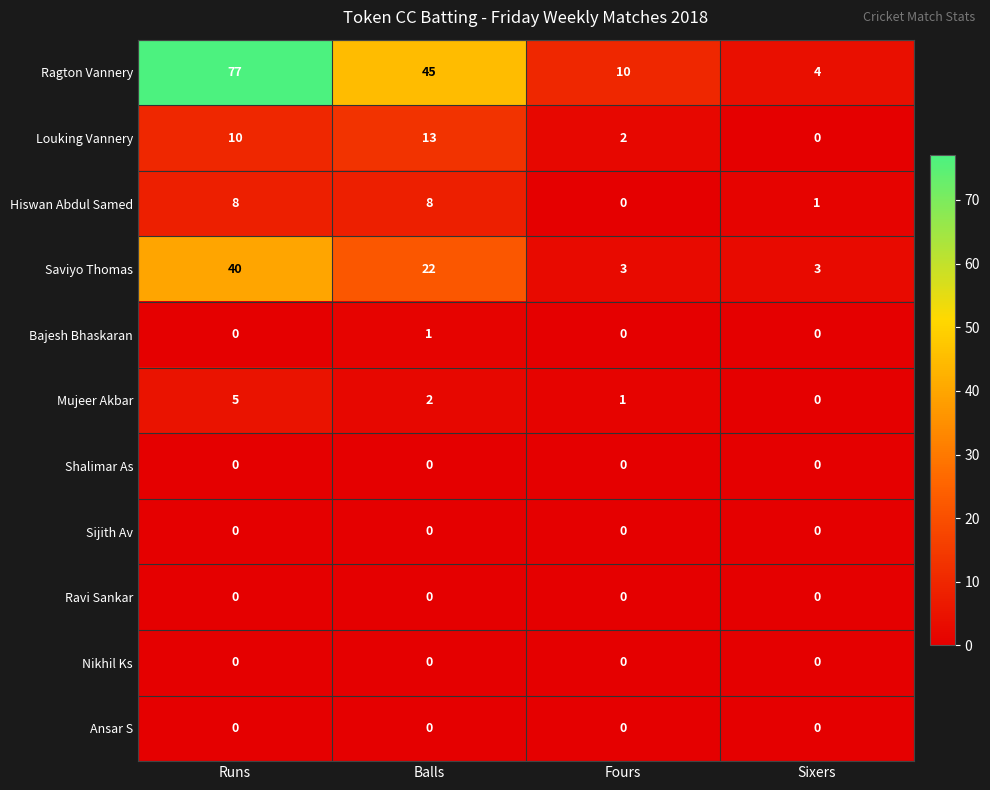

Which category has the highest value across all series?

Runs